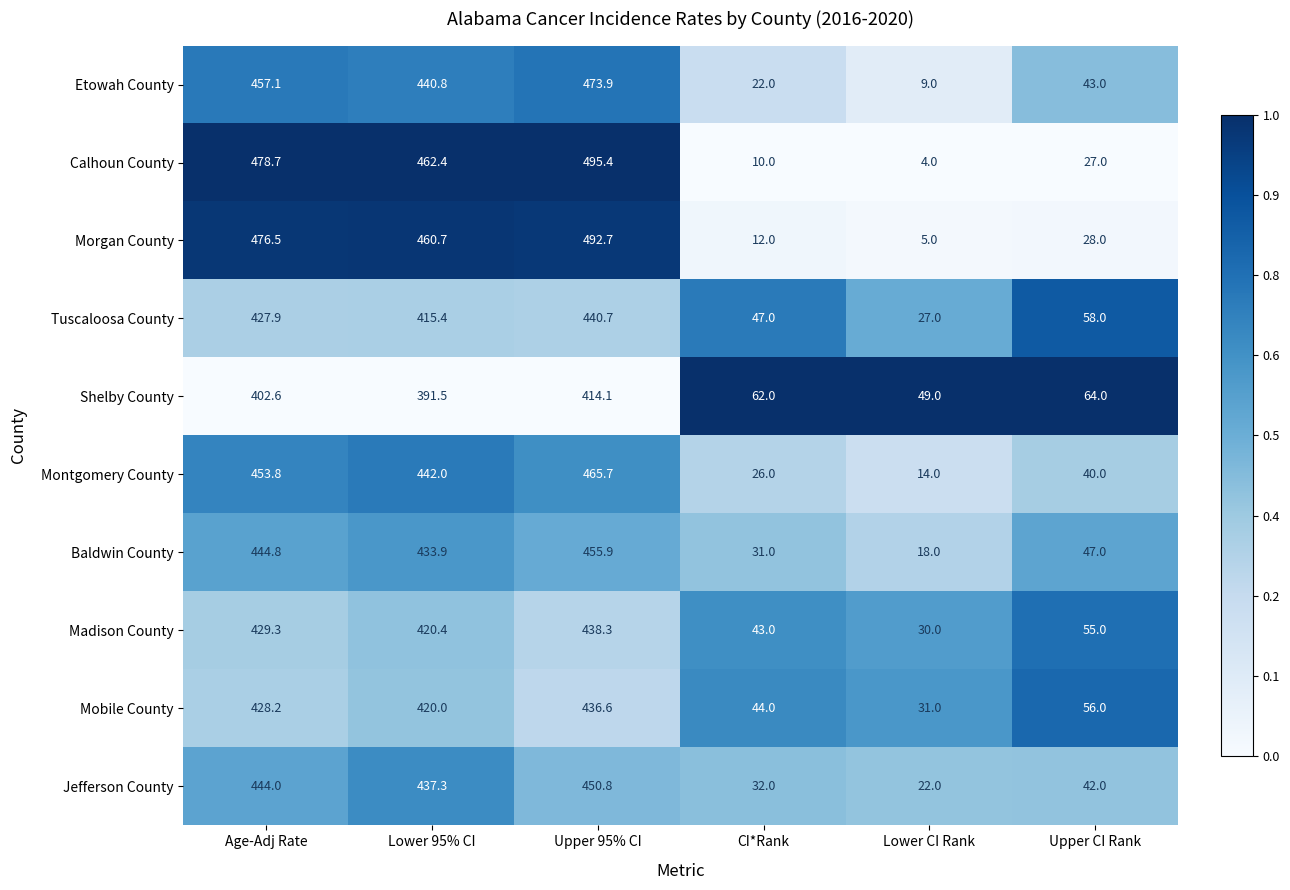

The Mobile County series shows 31.0 at Lower CI Rank. True or false?

True